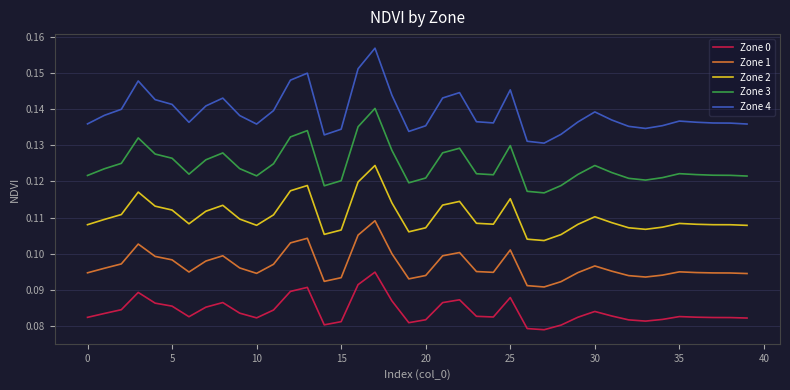

Rank the series by their maximum value, from lowest to highest.

Zone 0, Zone 1, Zone 2, Zone 3, Zone 4